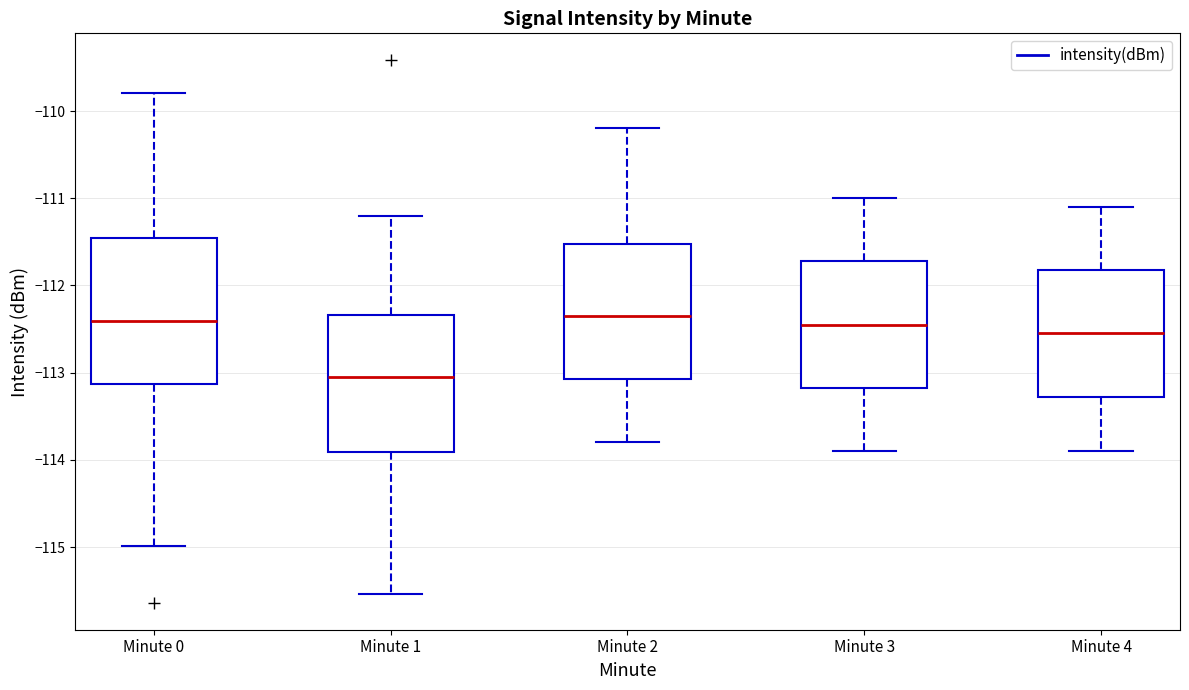

Where does the upper whisker of the box for Minute 1 end on the y-axis? The values are not printed on the chart, so give them approximately, as read against the axis.

-111.2